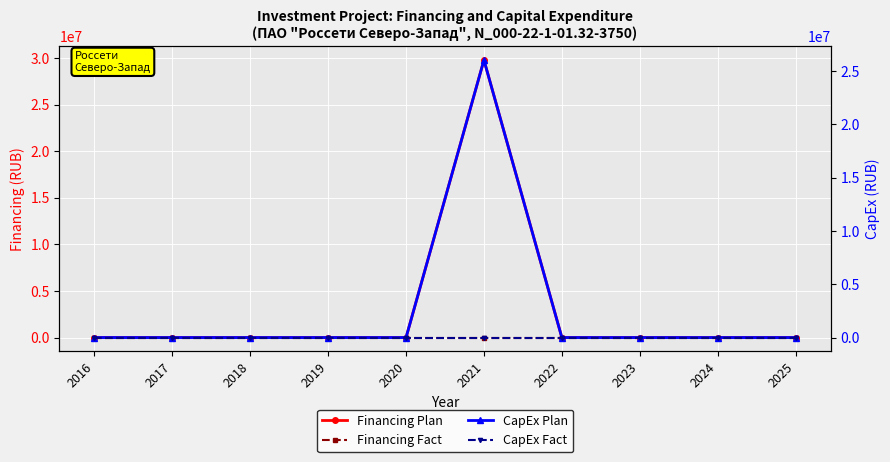

Which series changed the most between 2021 and 2024?

Financing Plan